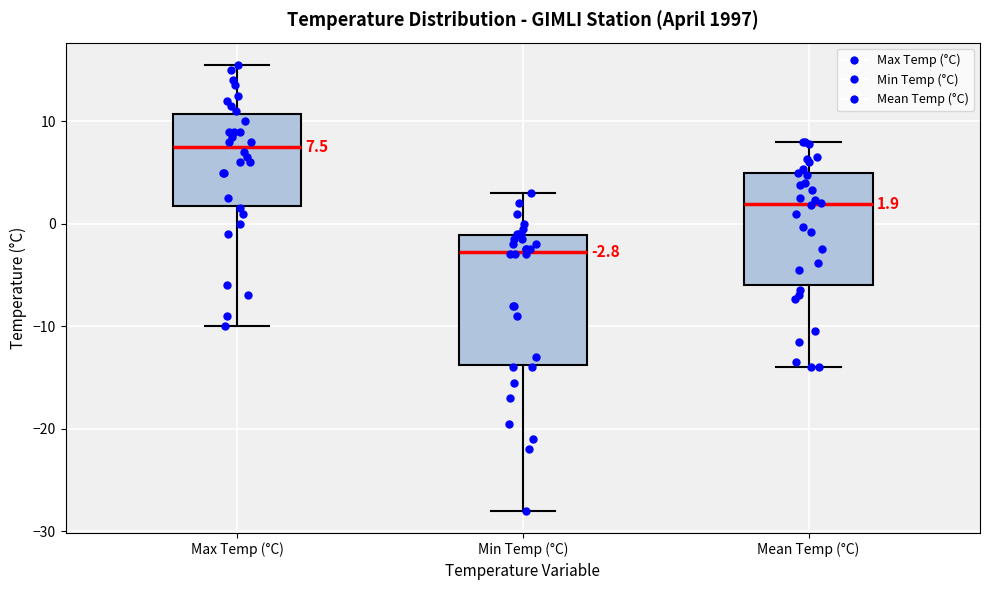

Which box has the lowest median line?

Min Temp (°C)